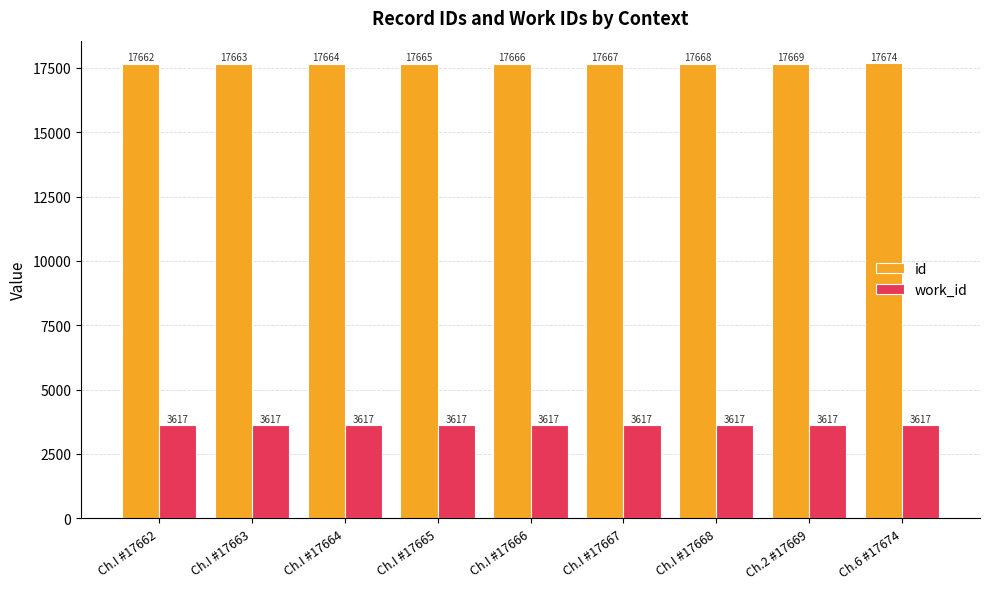

What is the sum of the work_id values at Ch.I #17664 and Ch.6 #17674?

7234